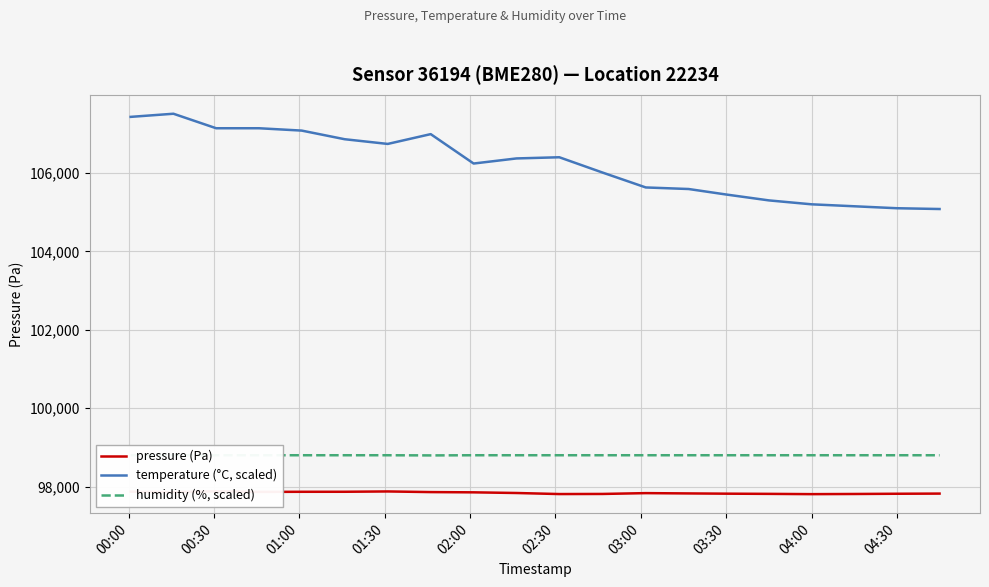

True or false: humidity (%, scaled) and temperature (°C, scaled) cross at least once.

False